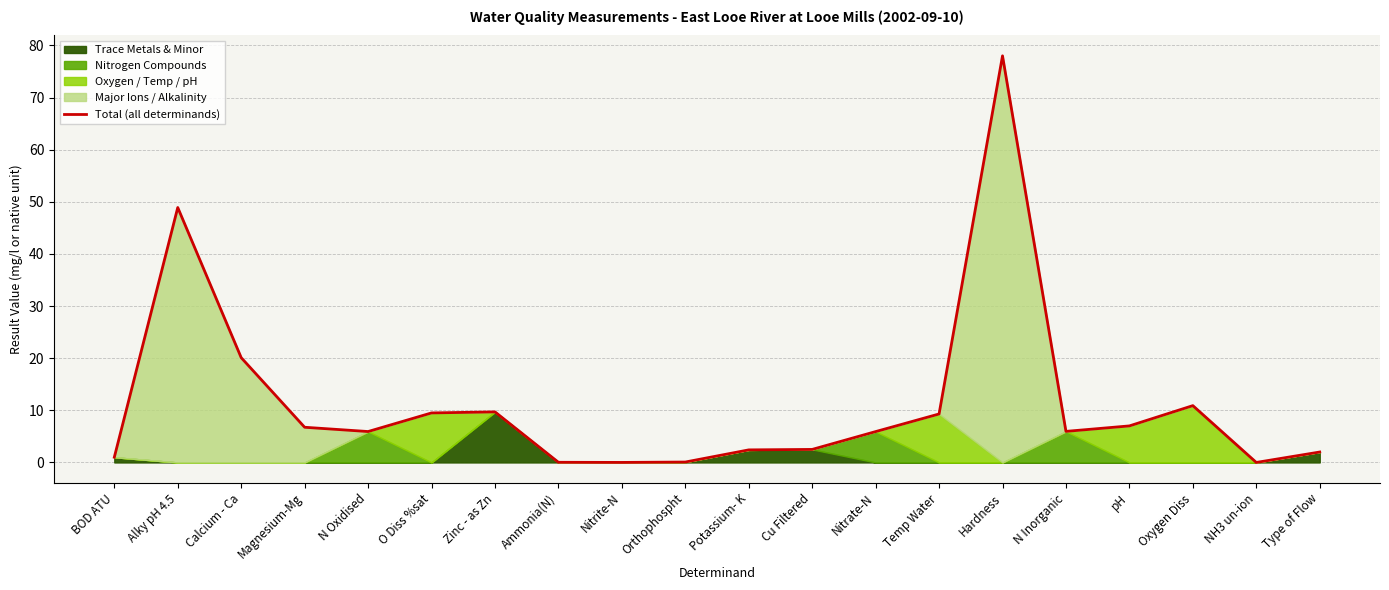

The value at Temp Water is 12.7. True or false?

False